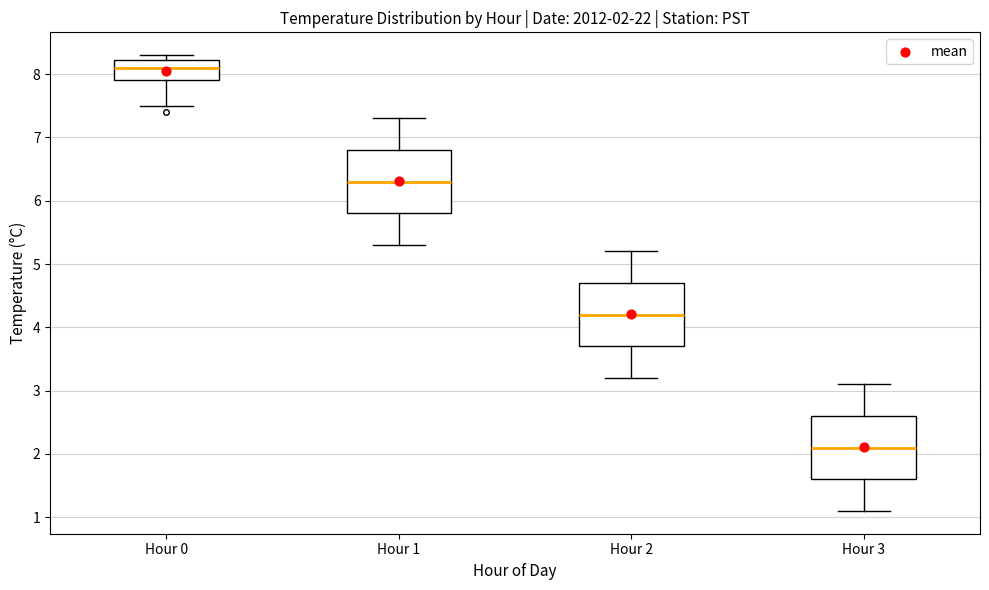

Which box has the highest median line?

Hour 0